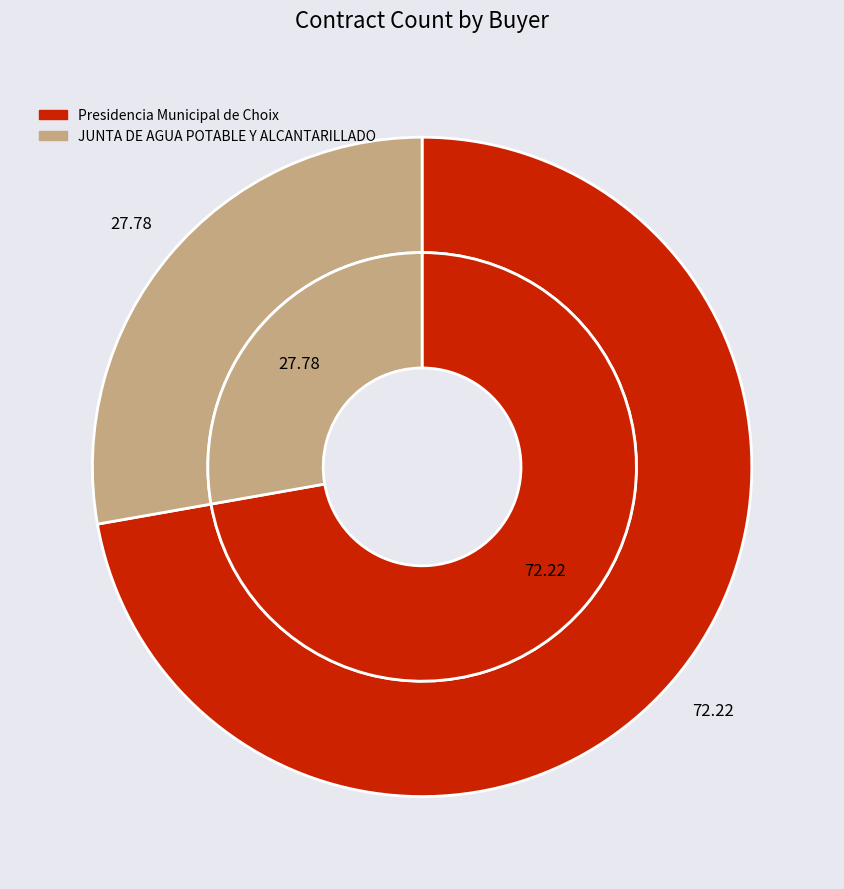

What portion of the pie excludes JUNTA DE AGUA POTABLE Y ALCANTARILLADO?

72.2%